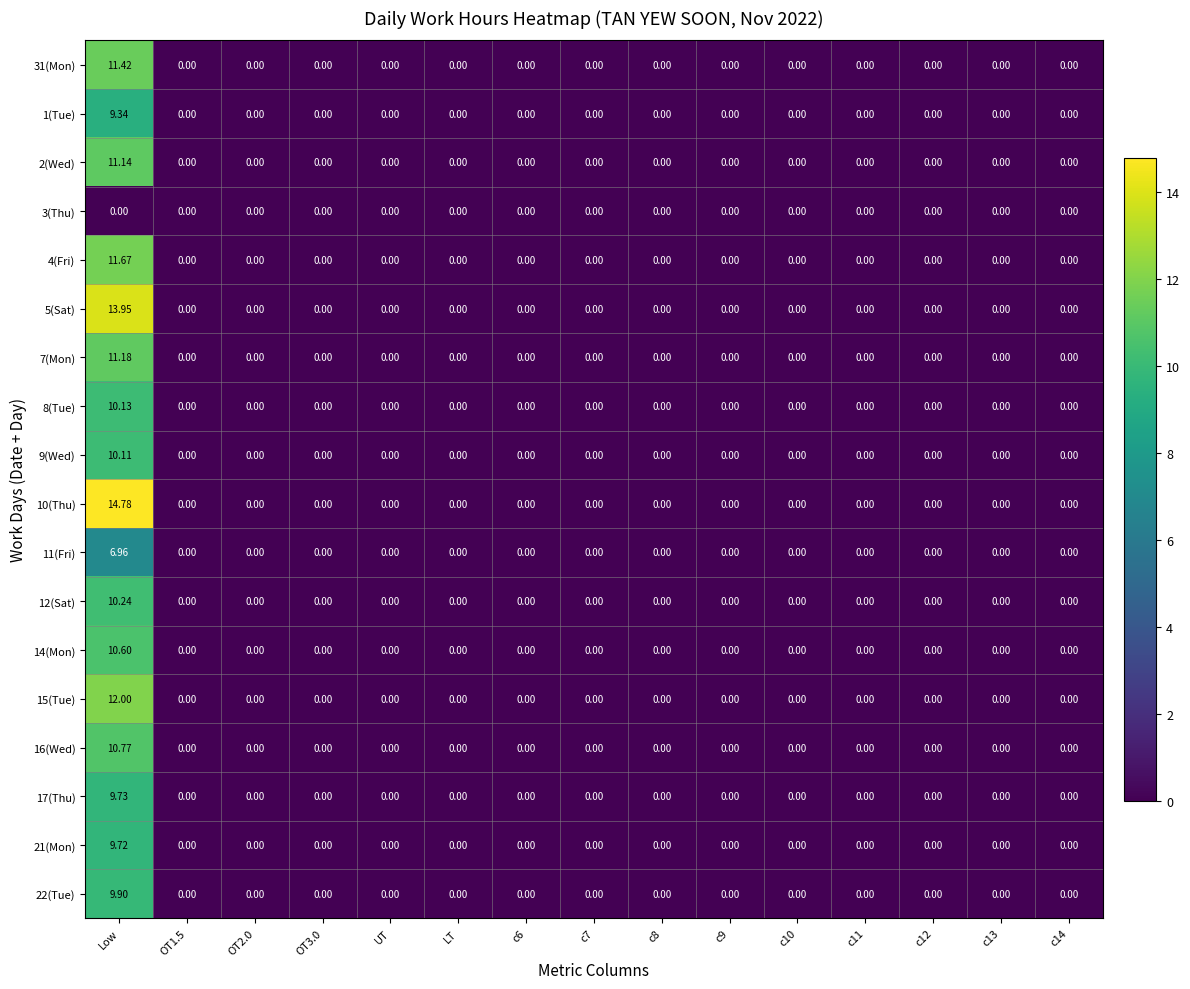

At which category does the chart reach its peak across all series?

Low